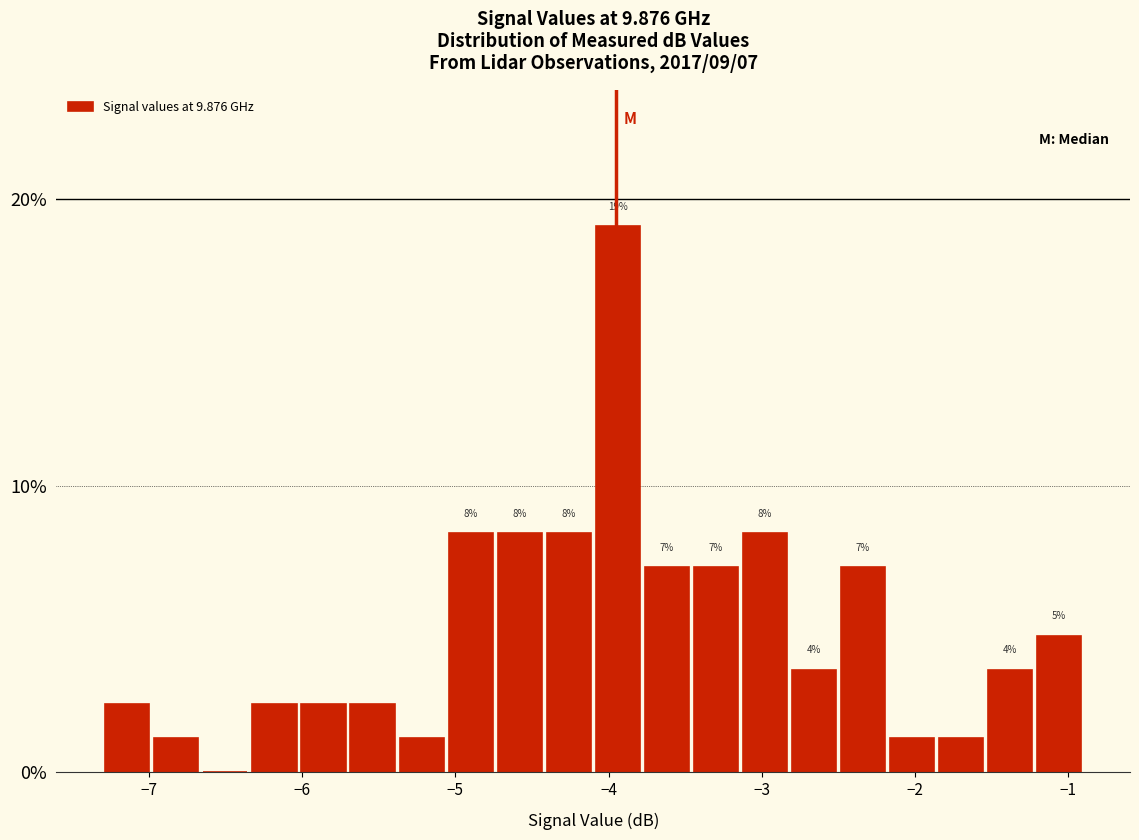

Read against the x-axis, roughly where is the centre of the tallest bar?

-3.9